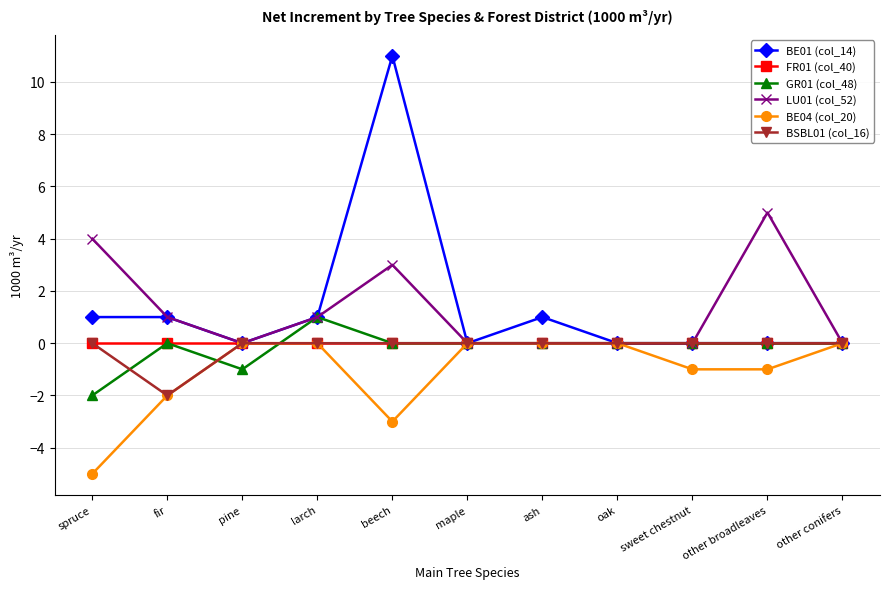

Which label corresponds to the smallest value in the chart?

spruce